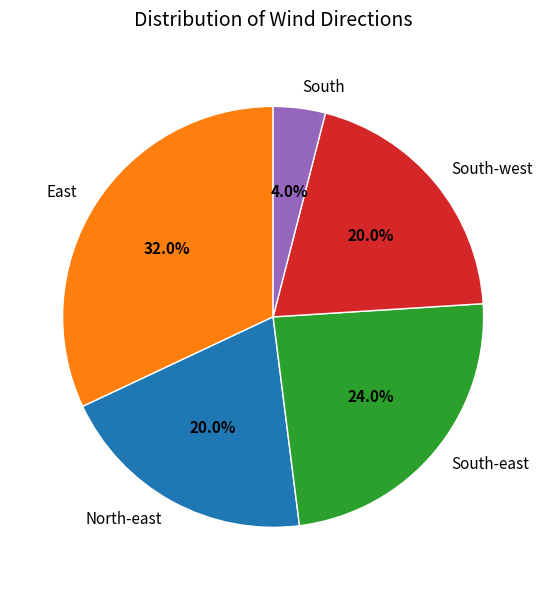

What portion of the pie excludes North-east?

80.0%